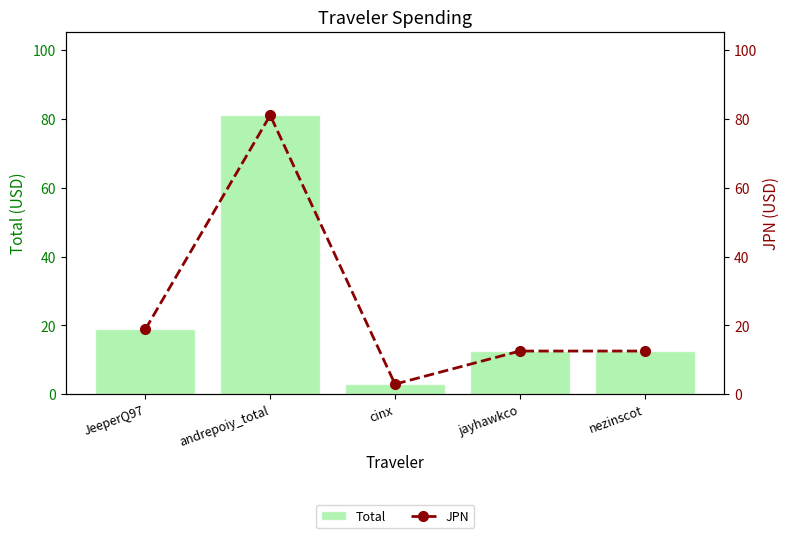

The value of JPN at cinx is 1.7. True or false?

False